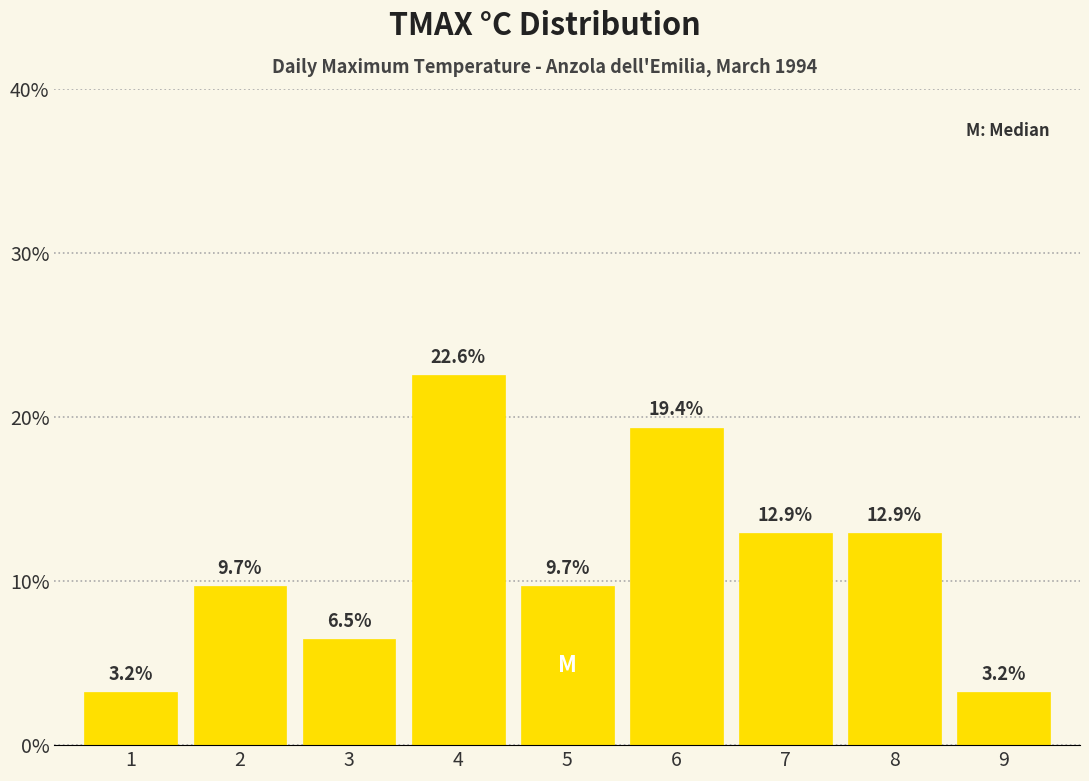

Reading left to right, what are all the values shown in this chart?

3.2	9.7	6.5	22.6	9.7	19.4	12.9	12.9	3.2